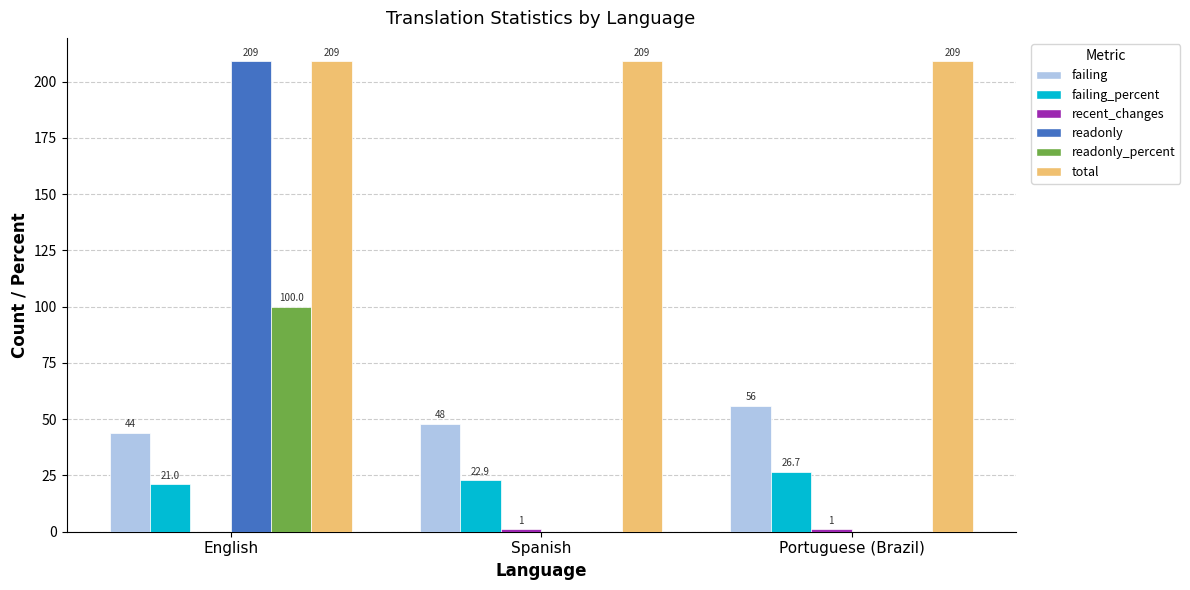

What is the spread (max minus min) of values at English?

209.0